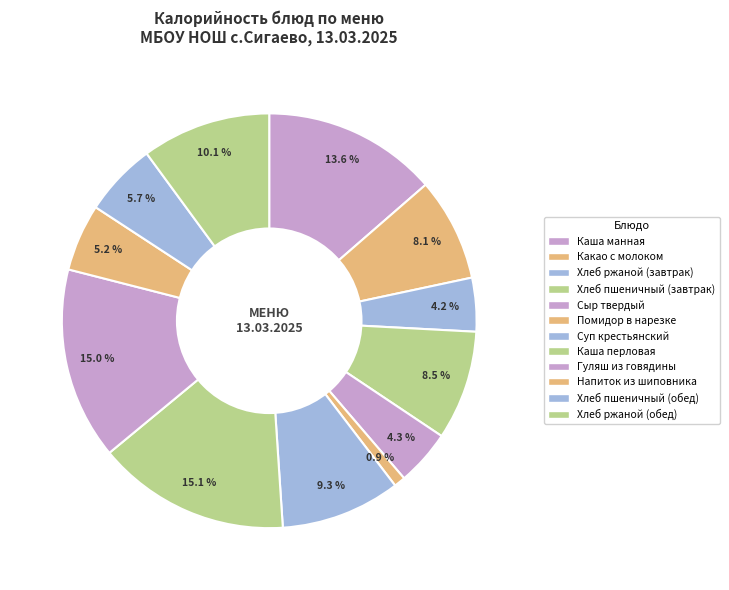

Count the number of slices in the pie.

12